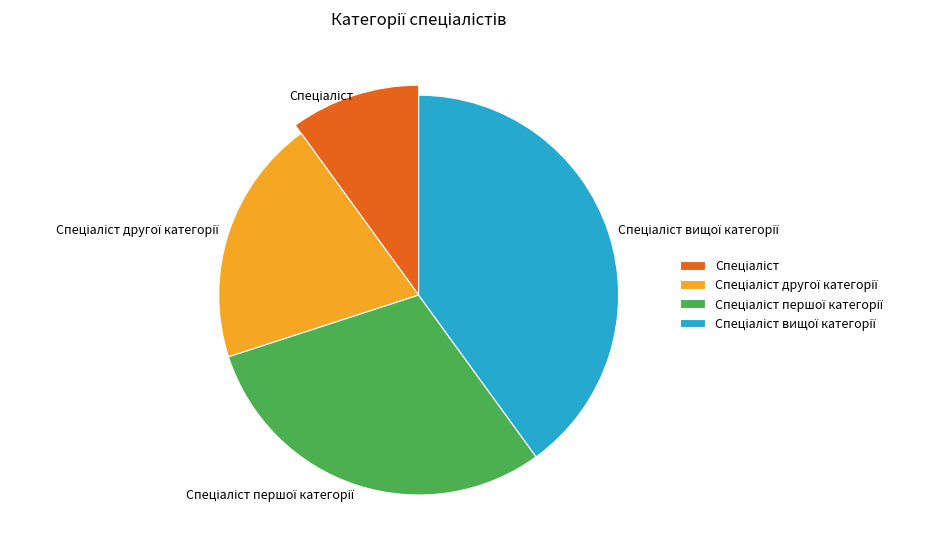

Is there a majority slice in this chart?

No